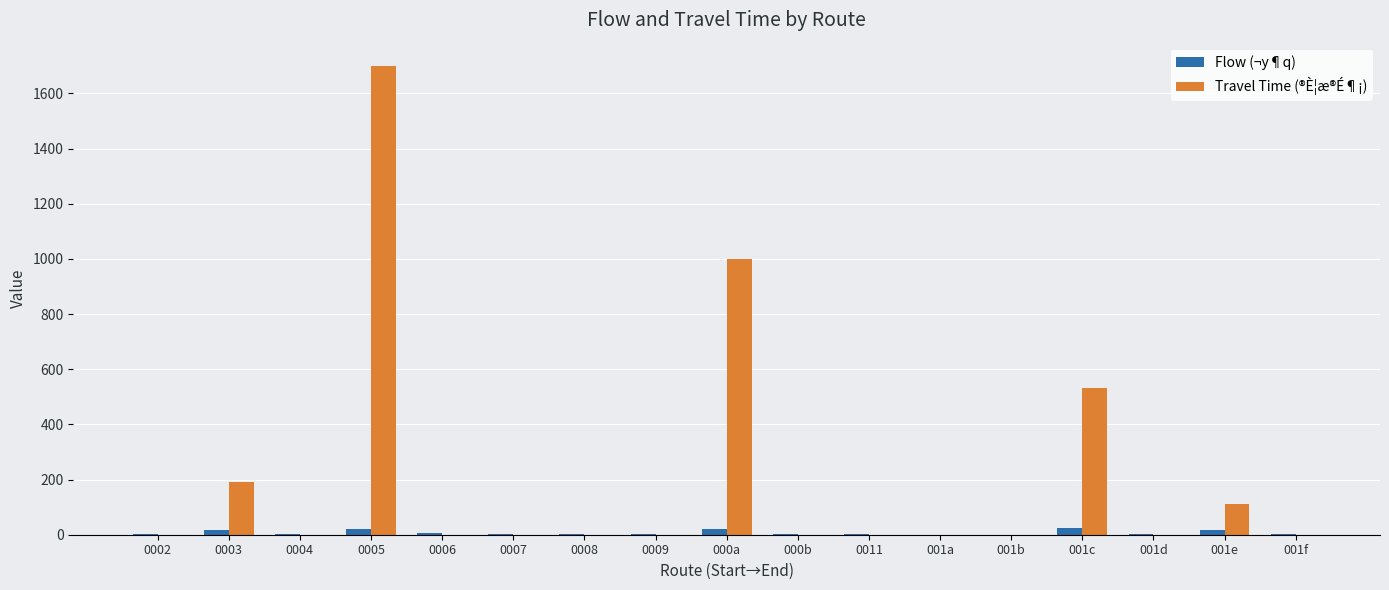

At which label is Travel Time (®È¦æ®É¶¡) closest to 849?

000a